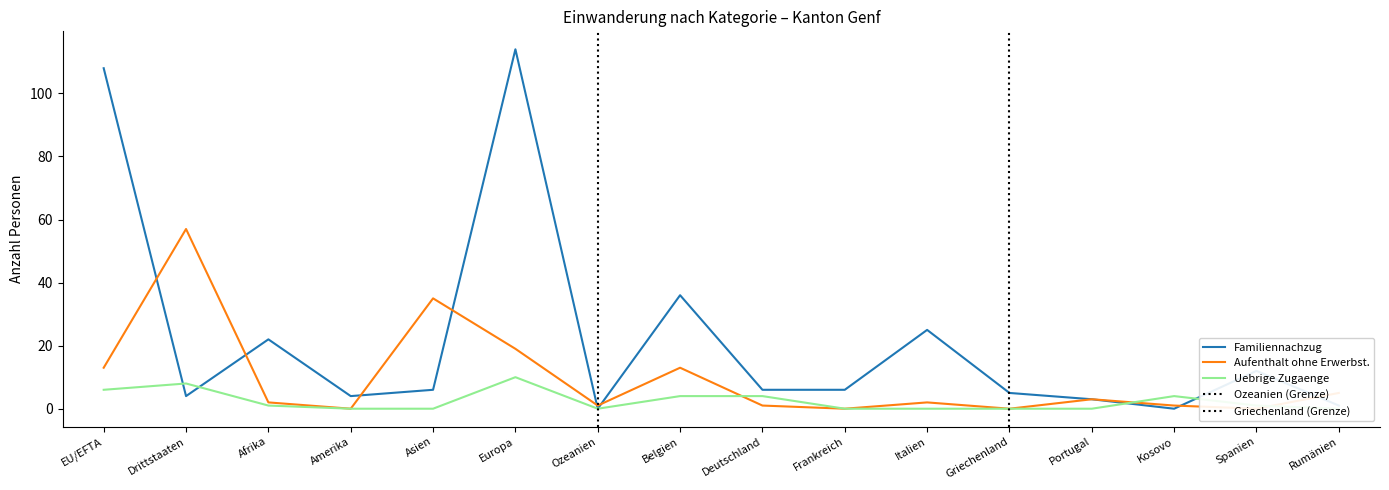

What is the maximum value shown in the chart?

114